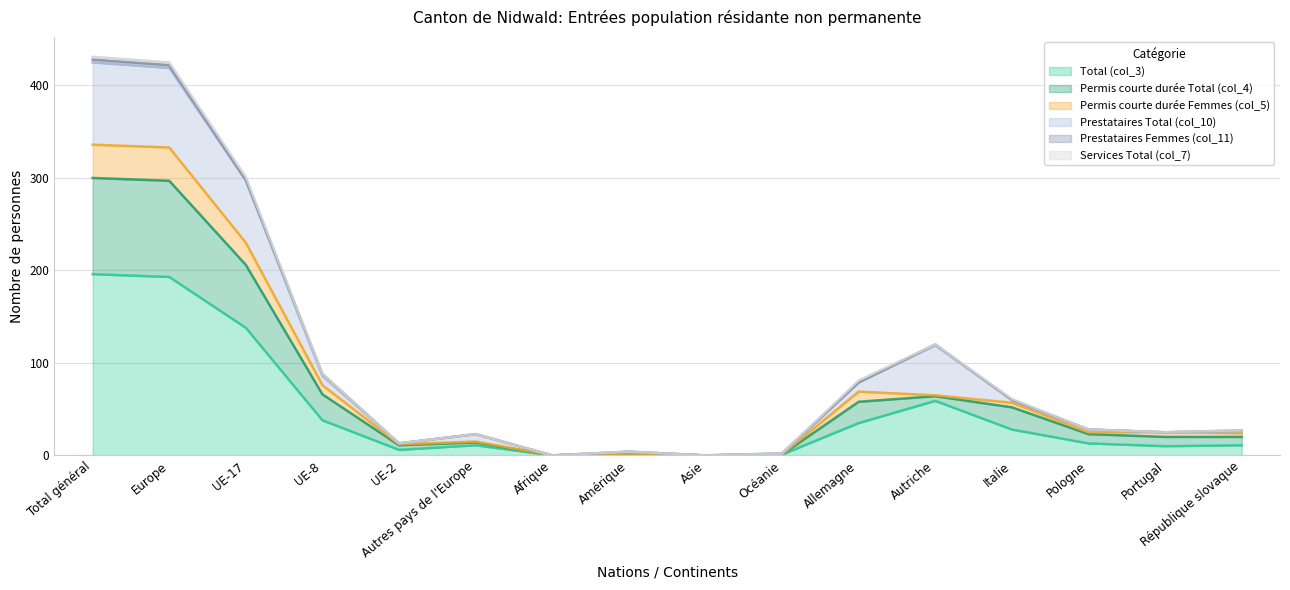

Which label corresponds to the largest value in the chart?

Total général